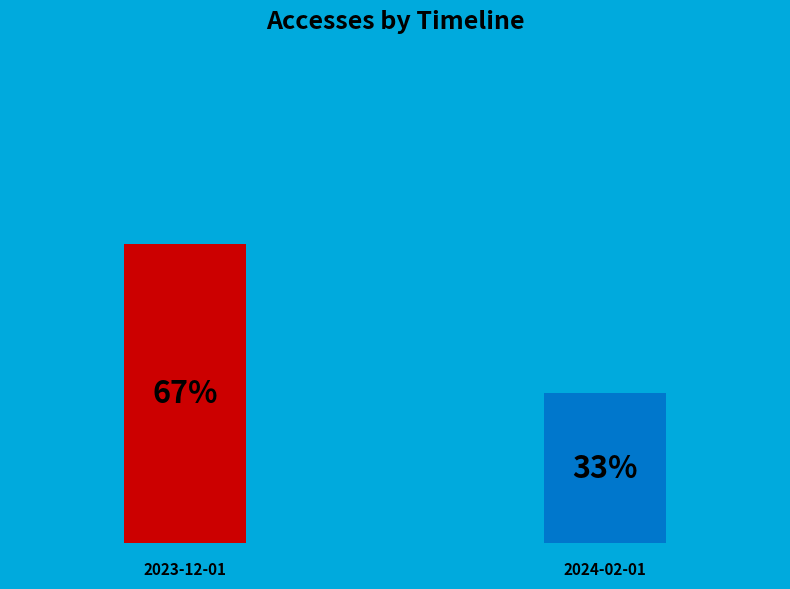

To the nearest percent, what percentage of the pie is 2023-12-01?

67%